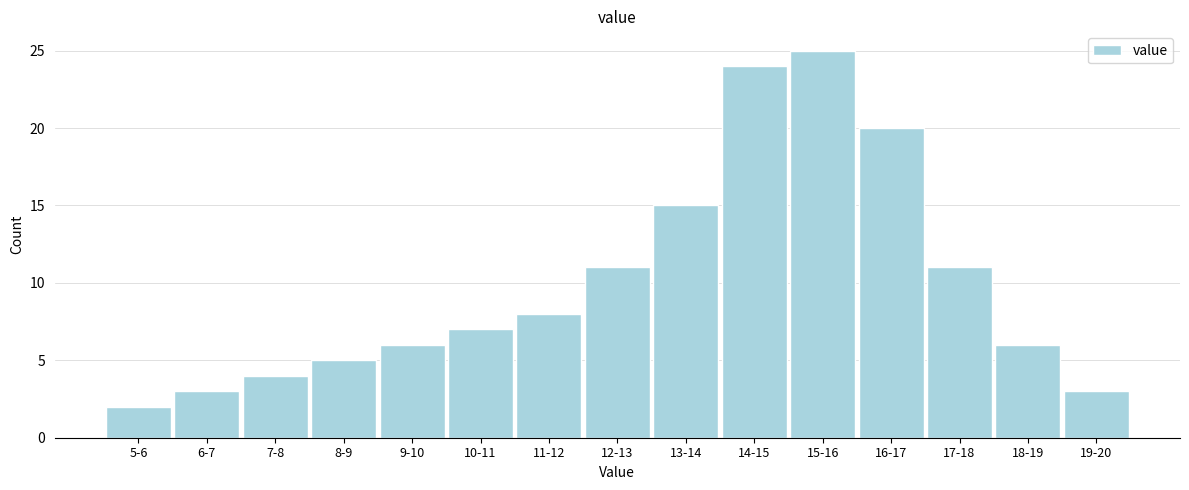

Reading left to right, list all the values displayed in this chart.

5-6=2	6-7=3	7-8=4	8-9=5	9-10=6	10-11=7	11-12=8	12-13=11	13-14=15	14-15=24	15-16=25	16-17=20	17-18=11	18-19=6	19-20=3